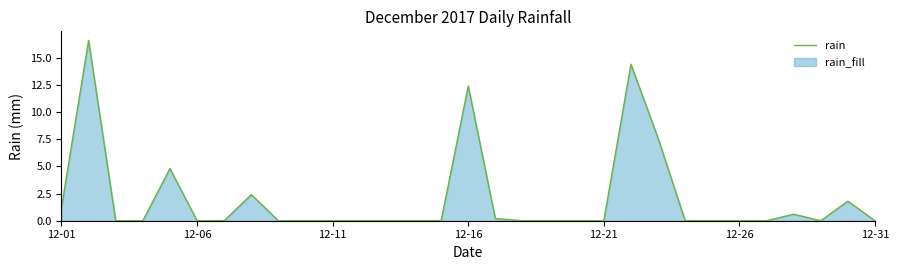

What is the difference between the maximum and minimum values?

16.6